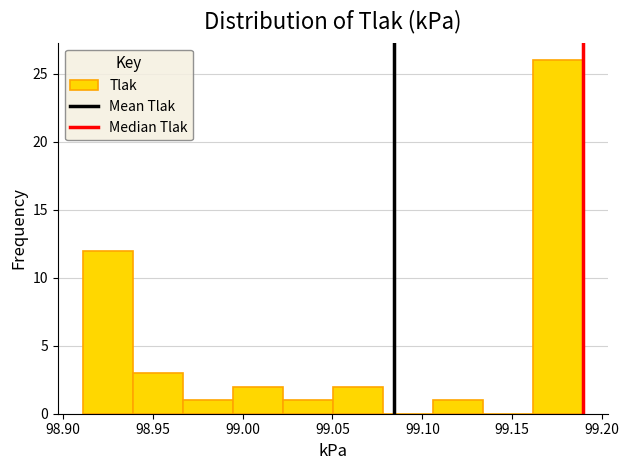

Reading left to right, list every bar in this chart as the range it spans on the x-axis followed by its height. Neither the bar edges nor the heights are printed on the chart, so give them approximately, as read against the axes.

98.910 to 98.940: 12
98.940 to 98.965: 3
98.965 to 98.995: 1
98.995 to 99.020: 2
99.020 to 99.050: 1
99.050 to 99.080: 2
99.080 to 99.105: 0
99.105 to 99.135: 1
99.135 to 99.160: 0
99.160 to 99.190: 26